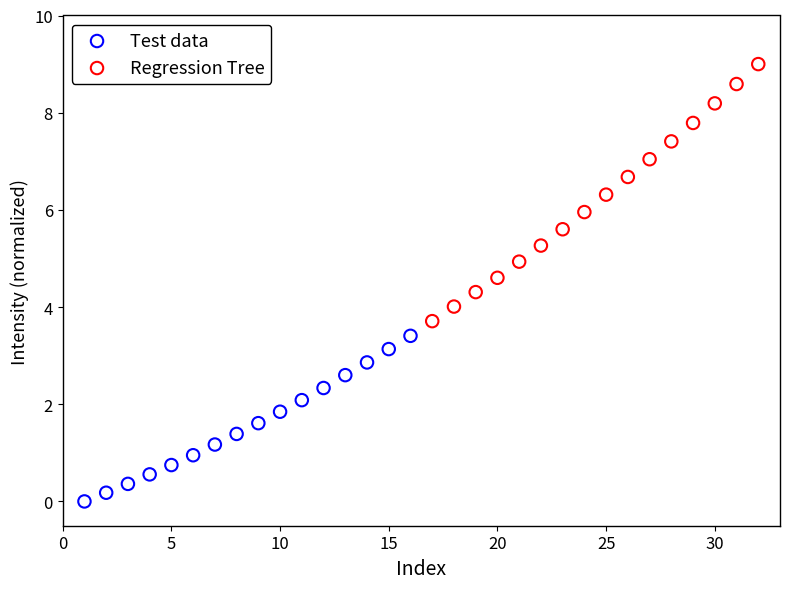

What are all the series names shown in the legend?

Test data, Regression Tree